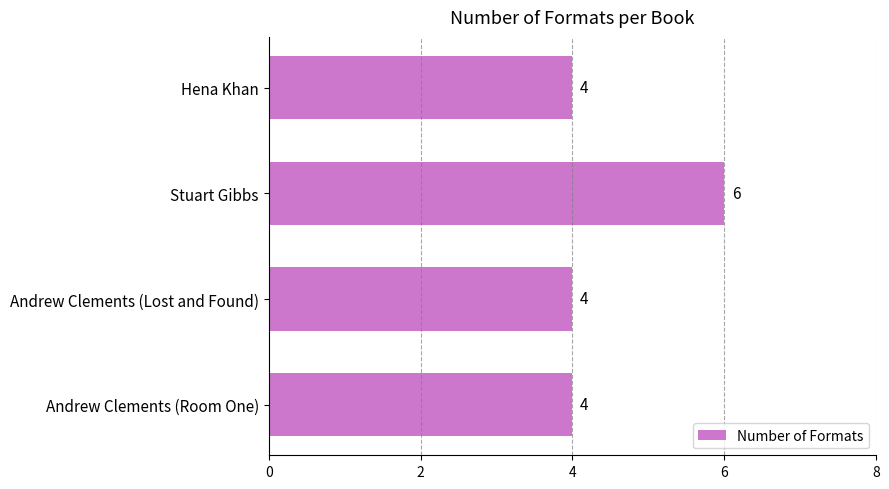

Reading top to bottom, transcribe all the data shown in this chart.

4	6	4	4